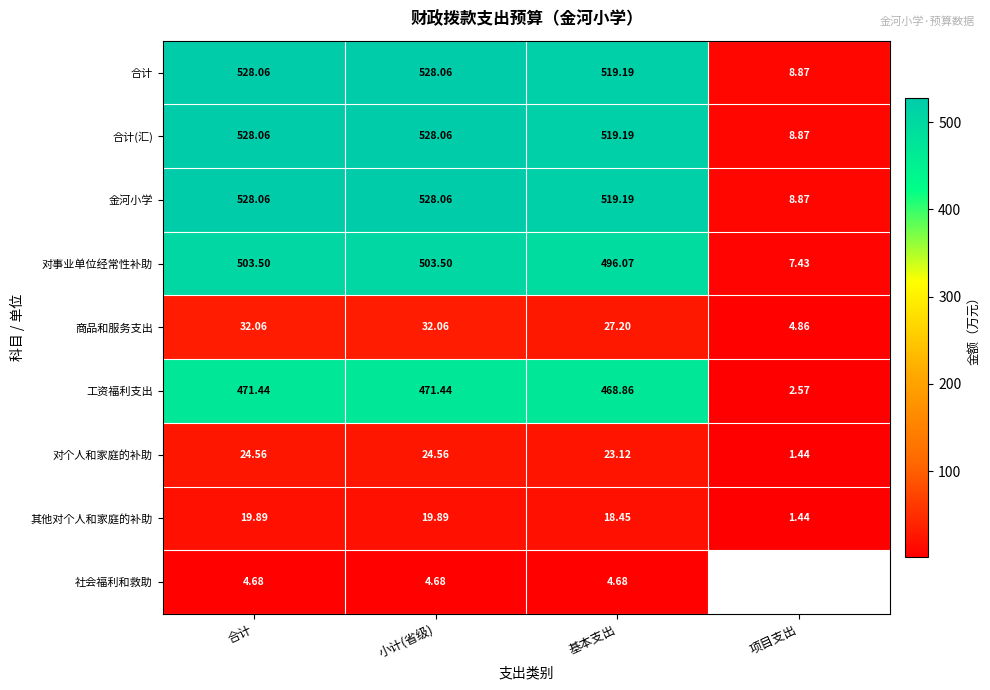

The value of 金河小学 at 项目支出 is 15.3. True or false?

False